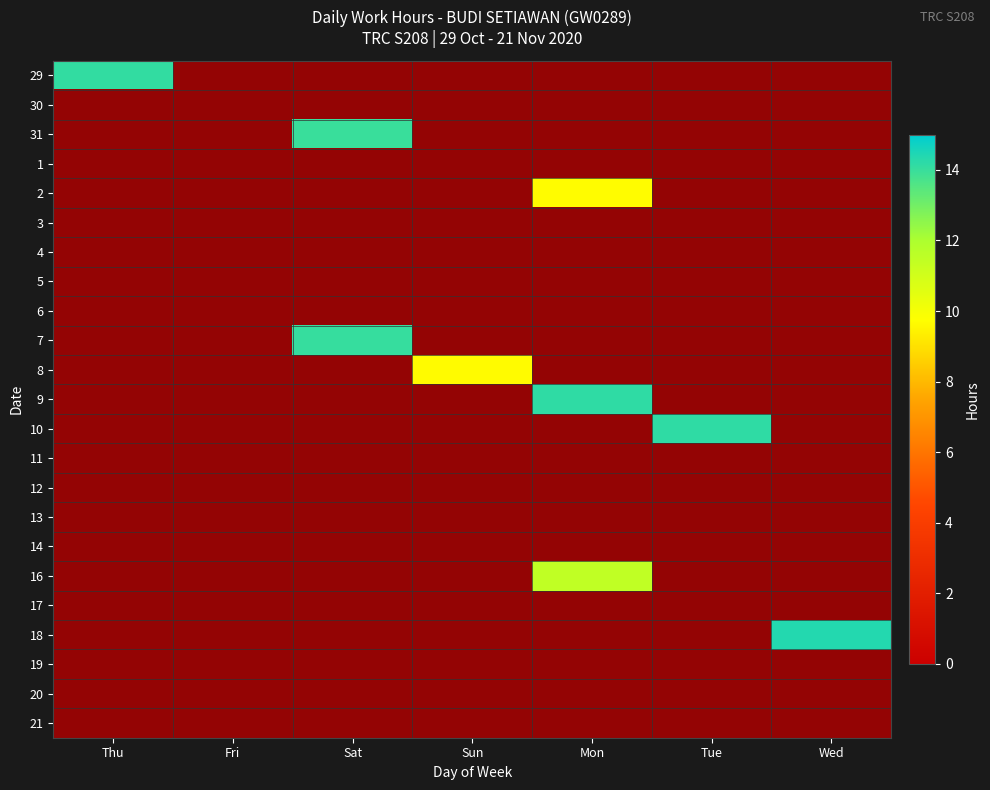

Rank the series at Thu from lowest to highest value.

29, 30, 31, 1, 2, 3, 4, 5, 6, 7, 8, 9, 10, 11, 12, 13, 14, 16, 17, 18, 19, 20, 21